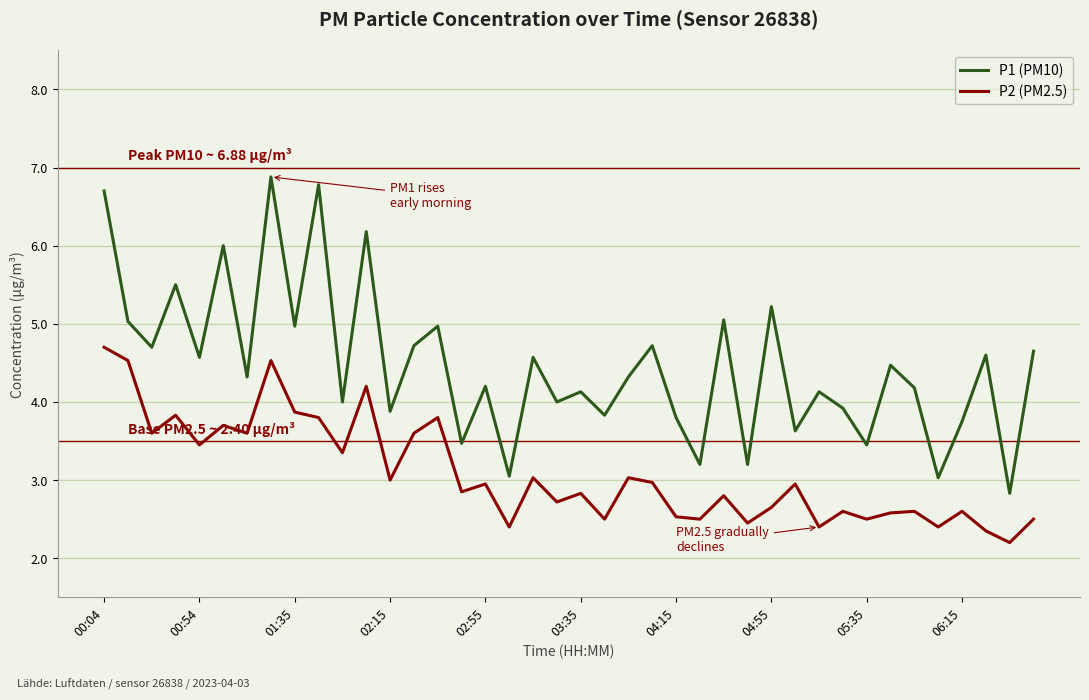

Which series has the largest total across all categories?

P1 (PM10)